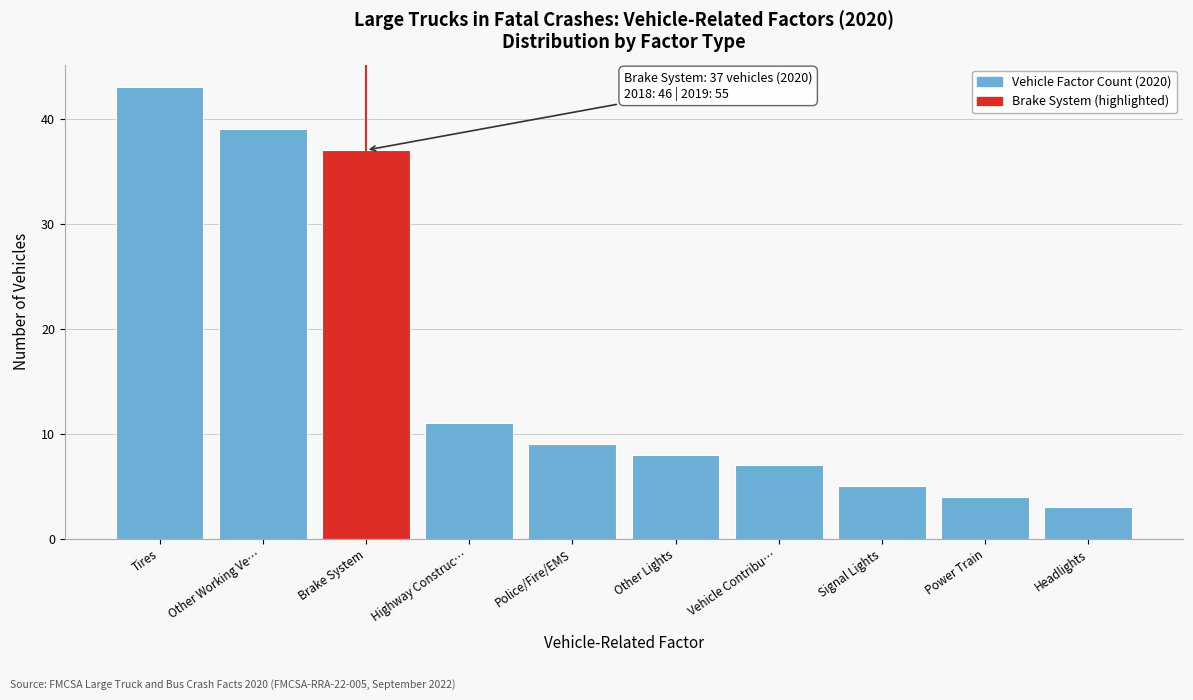

Reading left to right, transcribe all the data shown in this chart.

Tires=43	Other Working Ve…=39	Brake System=37	Highway Construc…=11	Police/Fire/EMS=9	Other Lights=8	Vehicle Contribu…=7	Signal Lights=5	Power Train=4	Headlights=3